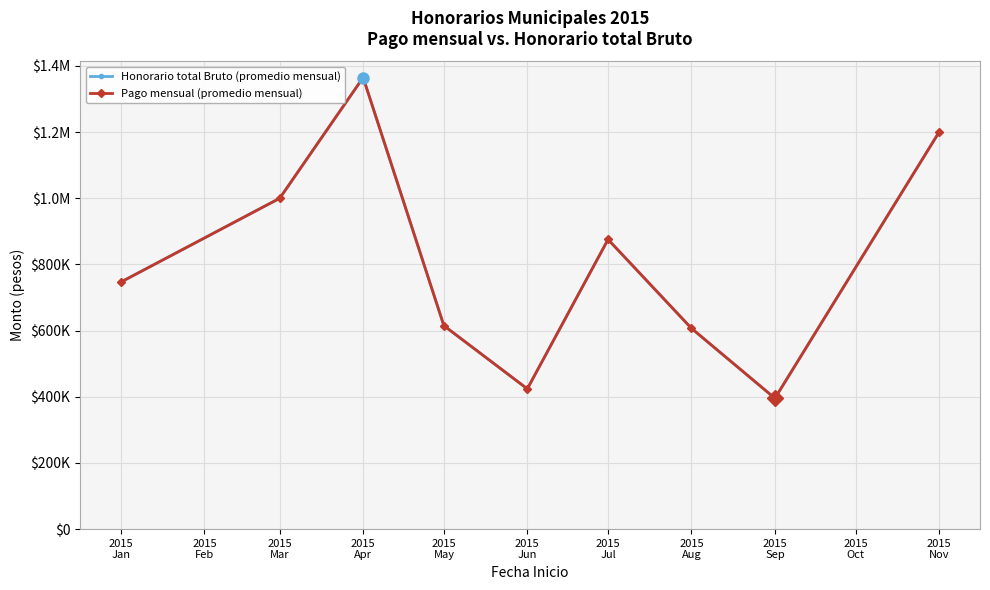

Does the chart display data point markers on the line(s)?

Yes